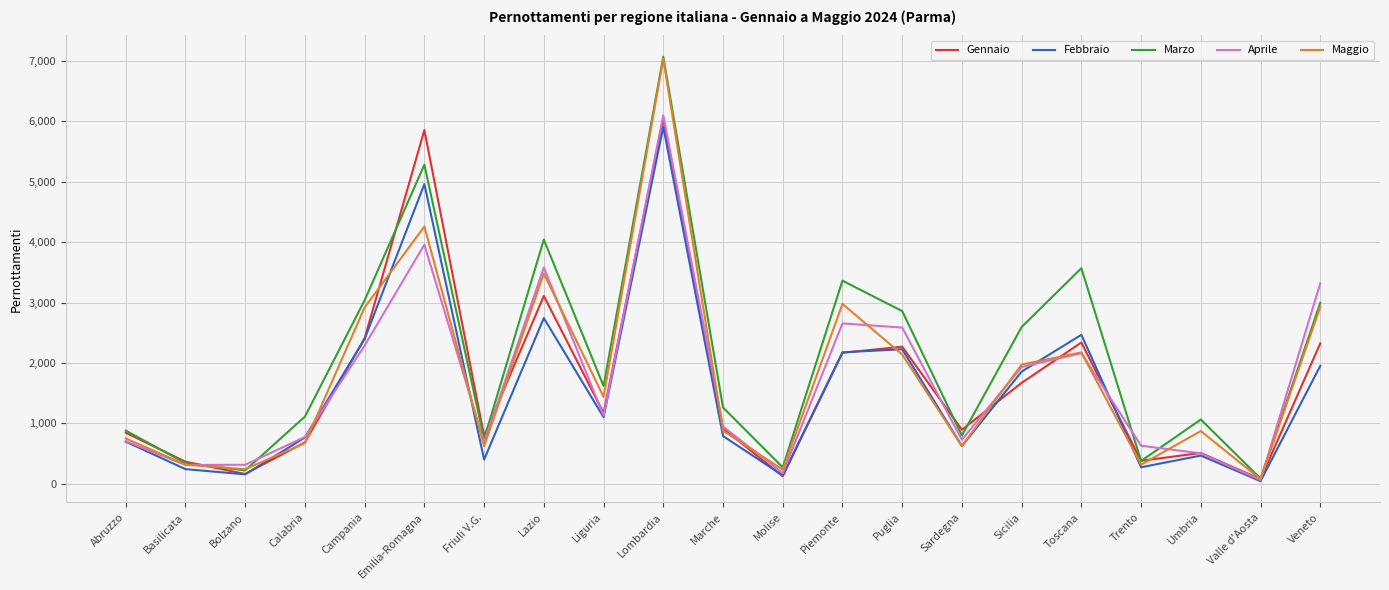

What is the approximate value of Febbraio at Liguria?

1102